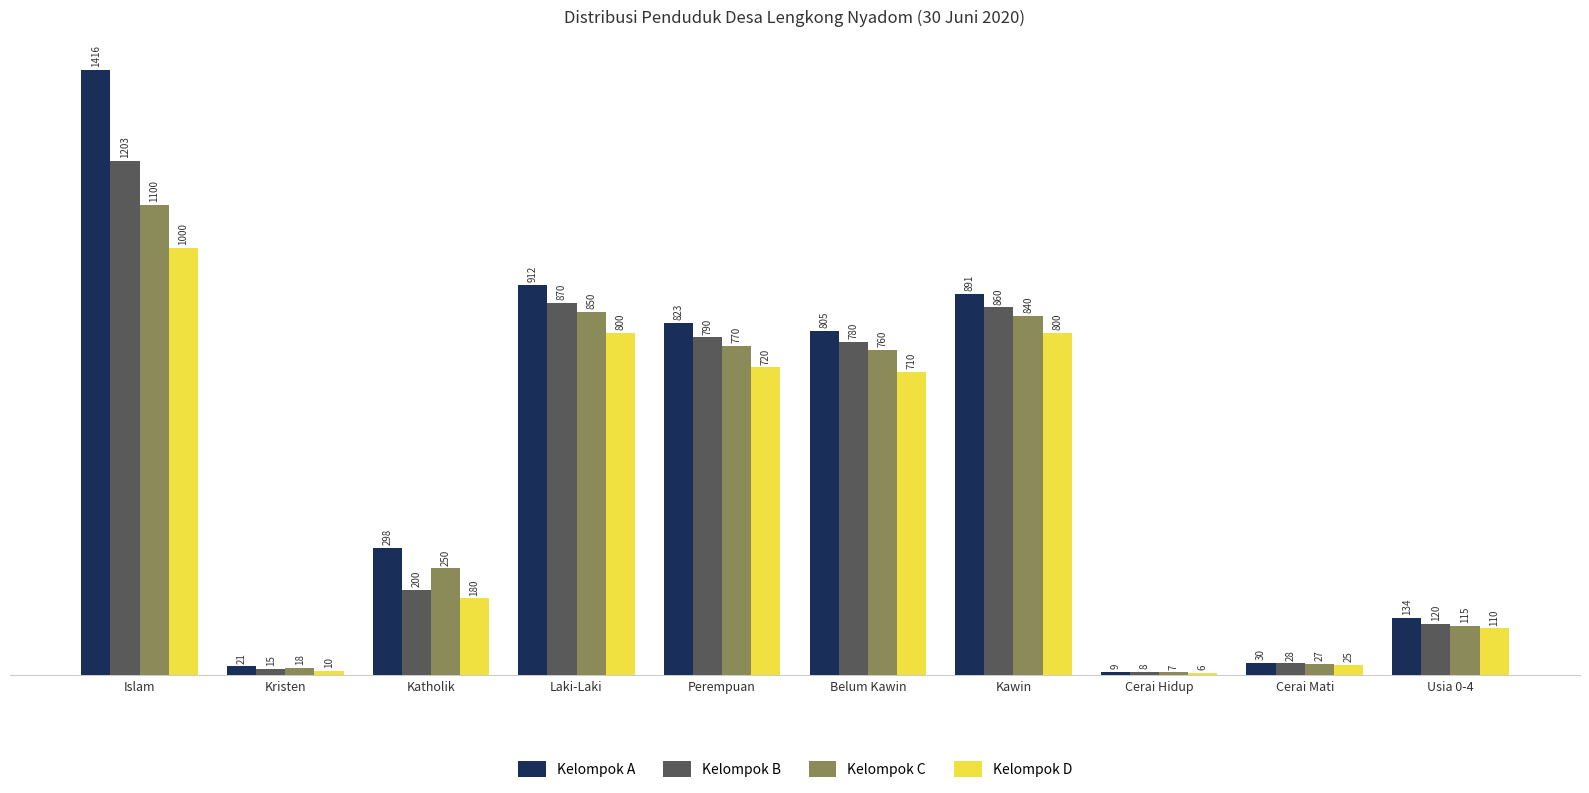

What is the value of the Kelompok D bar at the 2nd from the left?

10